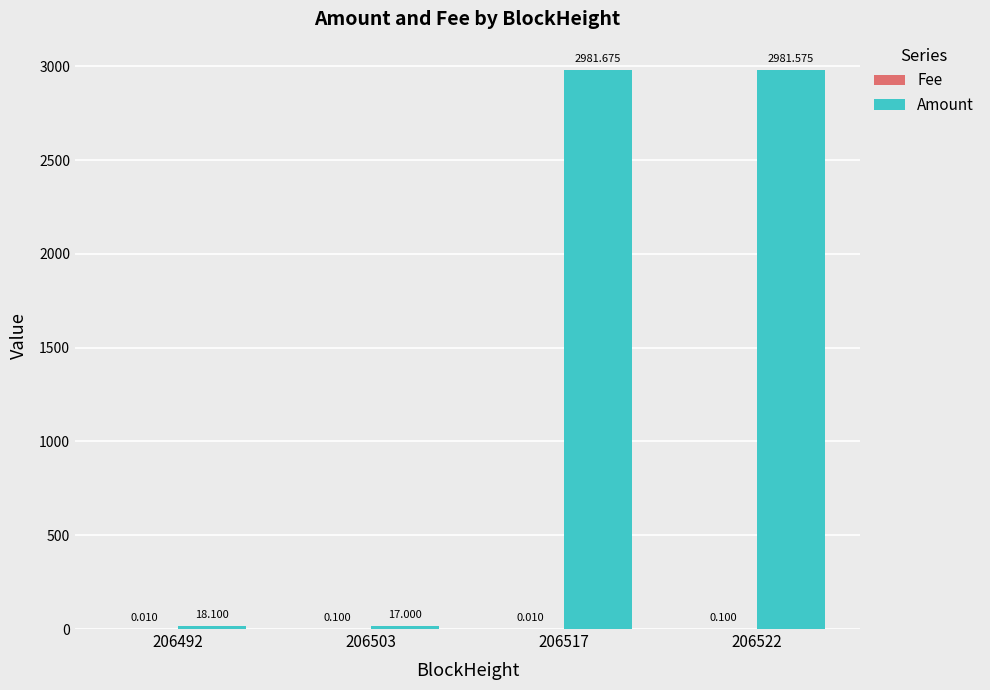

Which series changed the most between 206492 and 206522?

Amount